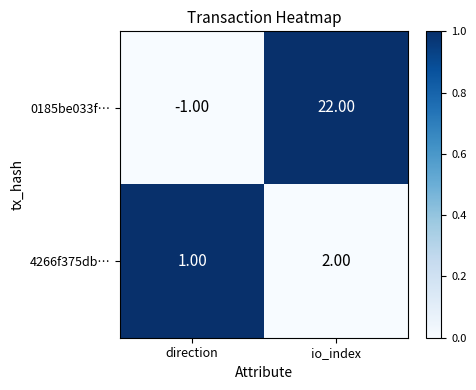

Which series has the largest total across all categories?

0185be033f…